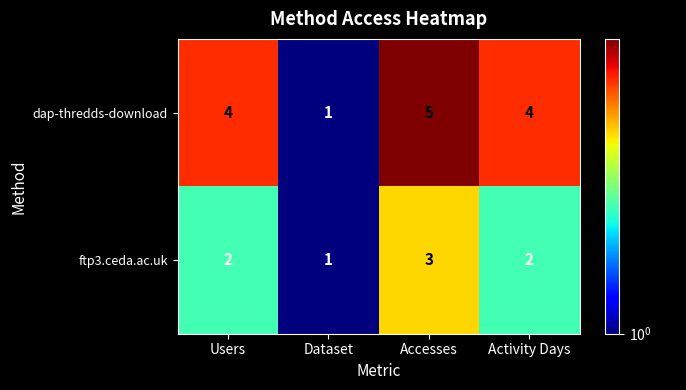

How many data points does each series have?

4